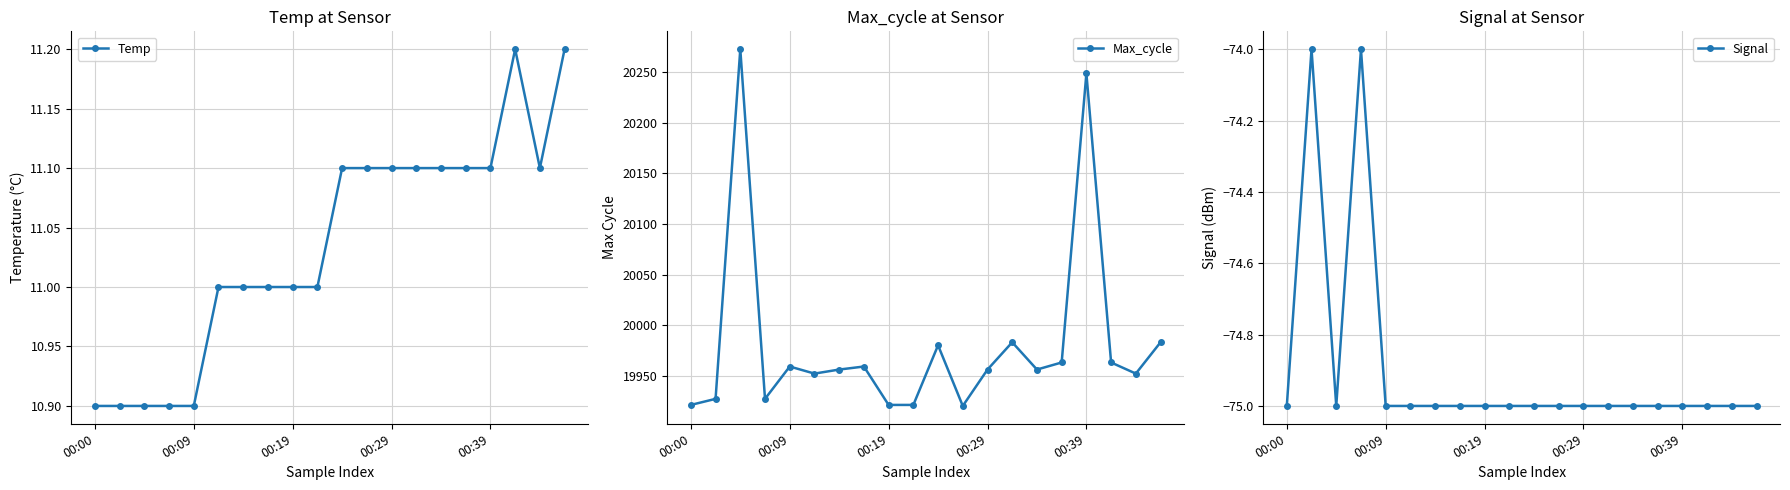

Reading left to right, what are all the values shown in this chart?

Temp: 10.9	10.9	10.9	10.9	10.9	11.0	11.0	11.0	11.0	11.0	11.1	11.1	11.1	11.1	11.1	11.1	11.1	11.2	11.1	11.2
Max_cycle: 19921.0	19927.0	20273.0	19927.0	19959.0	19952.0	19956.0	19959.0	19921.0	19921.0	19980.0	19920.0	19956.0	19983.0	19956.0	19963.0	20249.0	19963.0	19952.0	19983.0
Signal: -75.0	-74.0	-75.0	-74.0	-75.0	-75.0	-75.0	-75.0	-75.0	-75.0	-75.0	-75.0	-75.0	-75.0	-75.0	-75.0	-75.0	-75.0	-75.0	-75.0